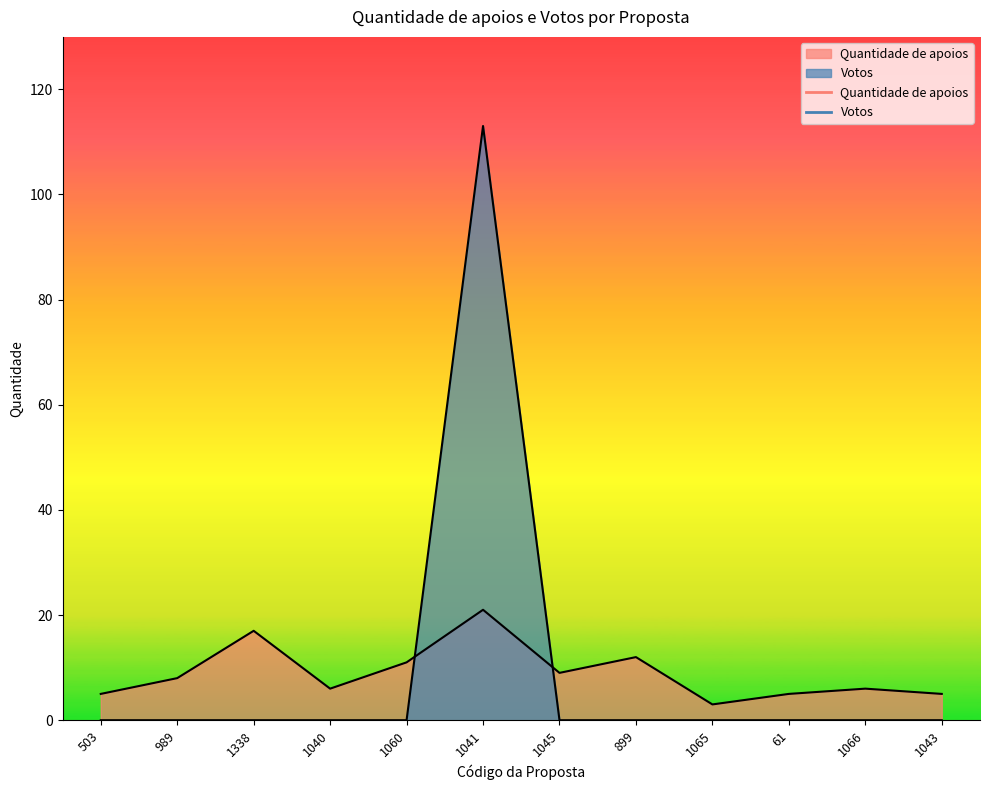

True or false: Votos has more than 2 interior local peaks.

False